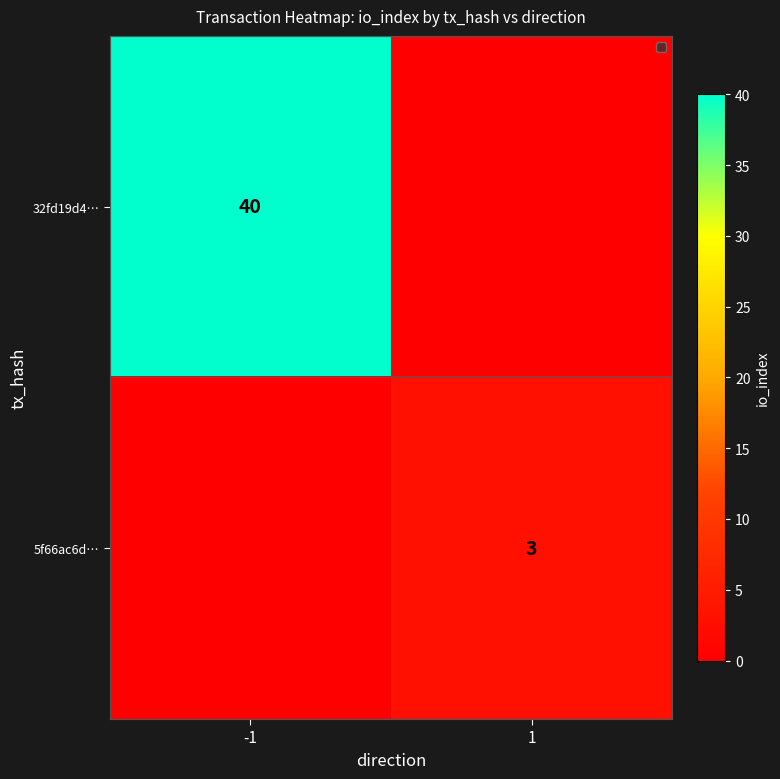

True or false: 32fd19d4… has a value of 40 at -1.

True